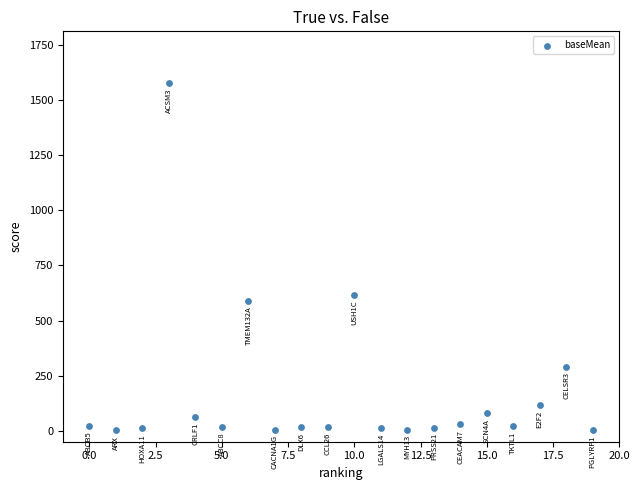

What Y value in the scatter plot is closest to 789?

617.6